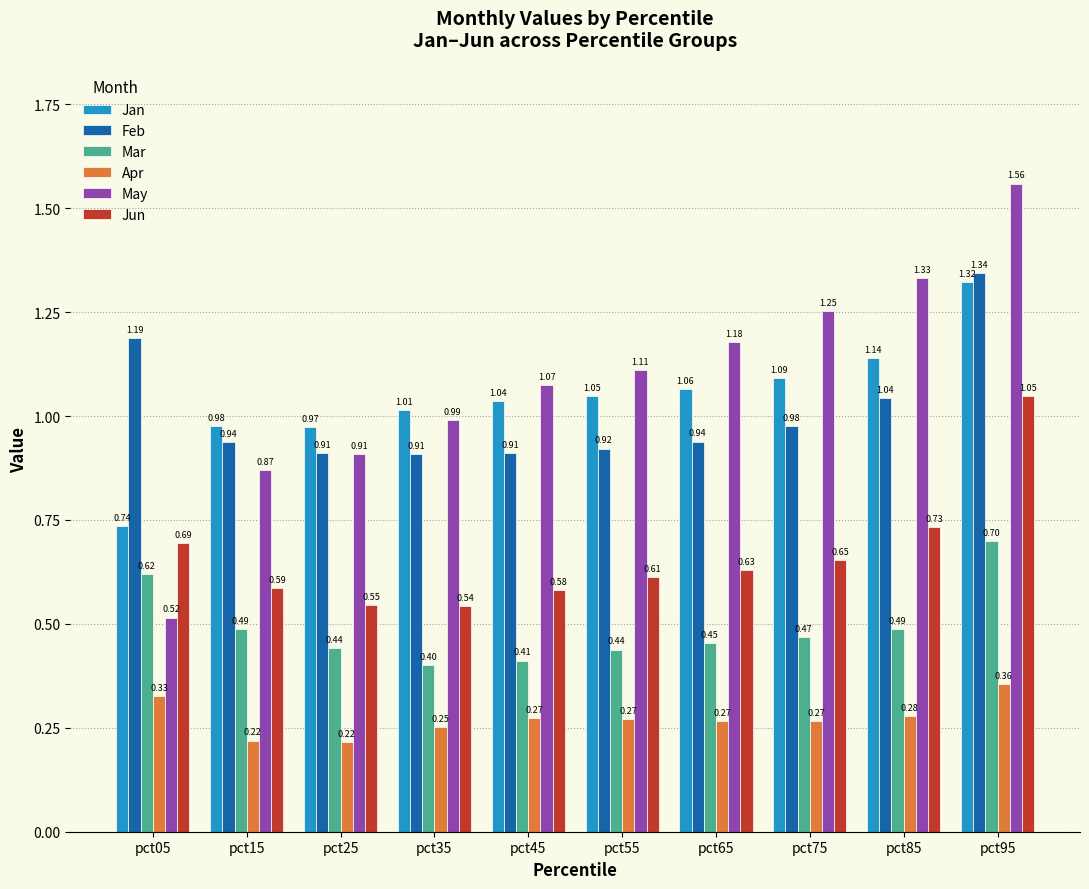

How many values in the Jan series are below 1?

3